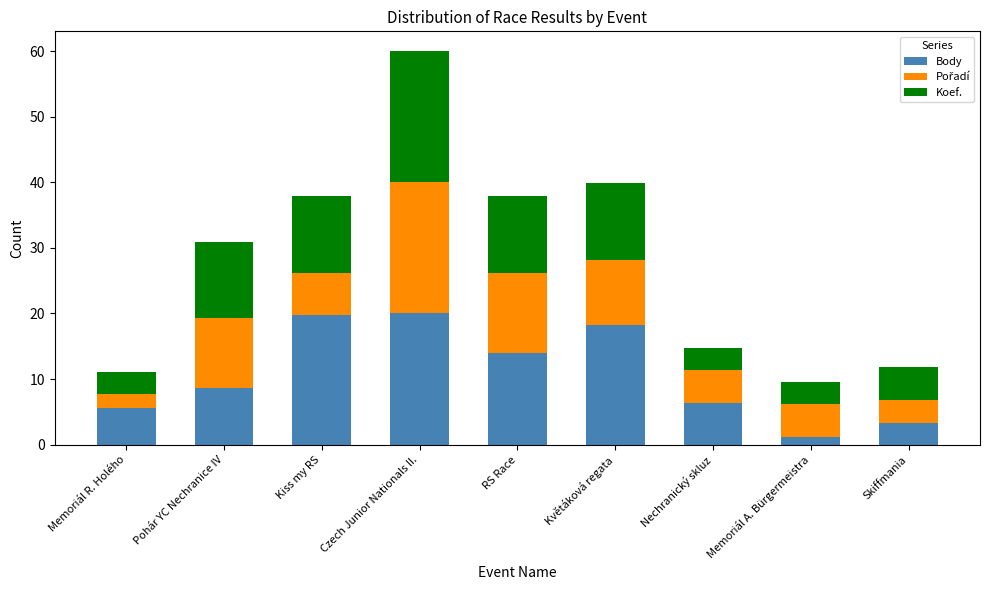

What is the maximum value for Body?

20.0